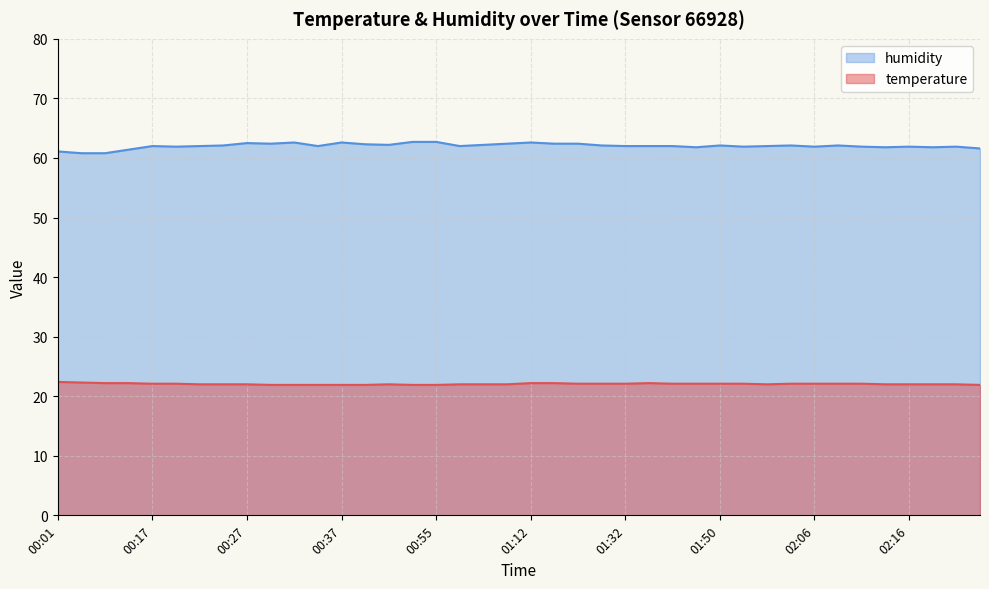

What is the difference between the humidity values at 00:37 and 00:34?

0.6